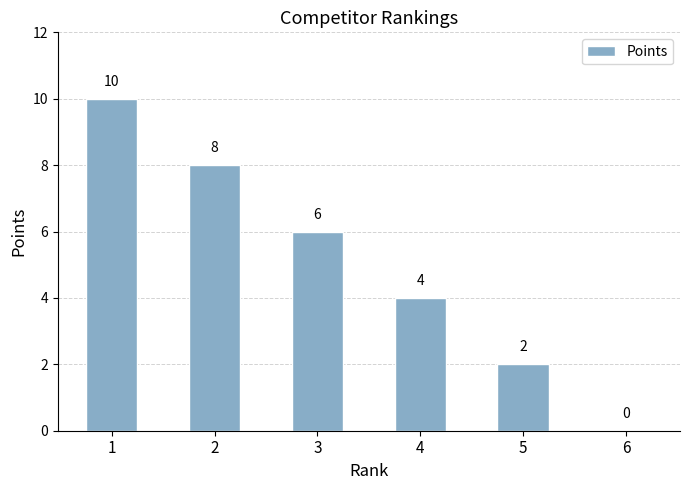

What is the greatest value displayed?

10